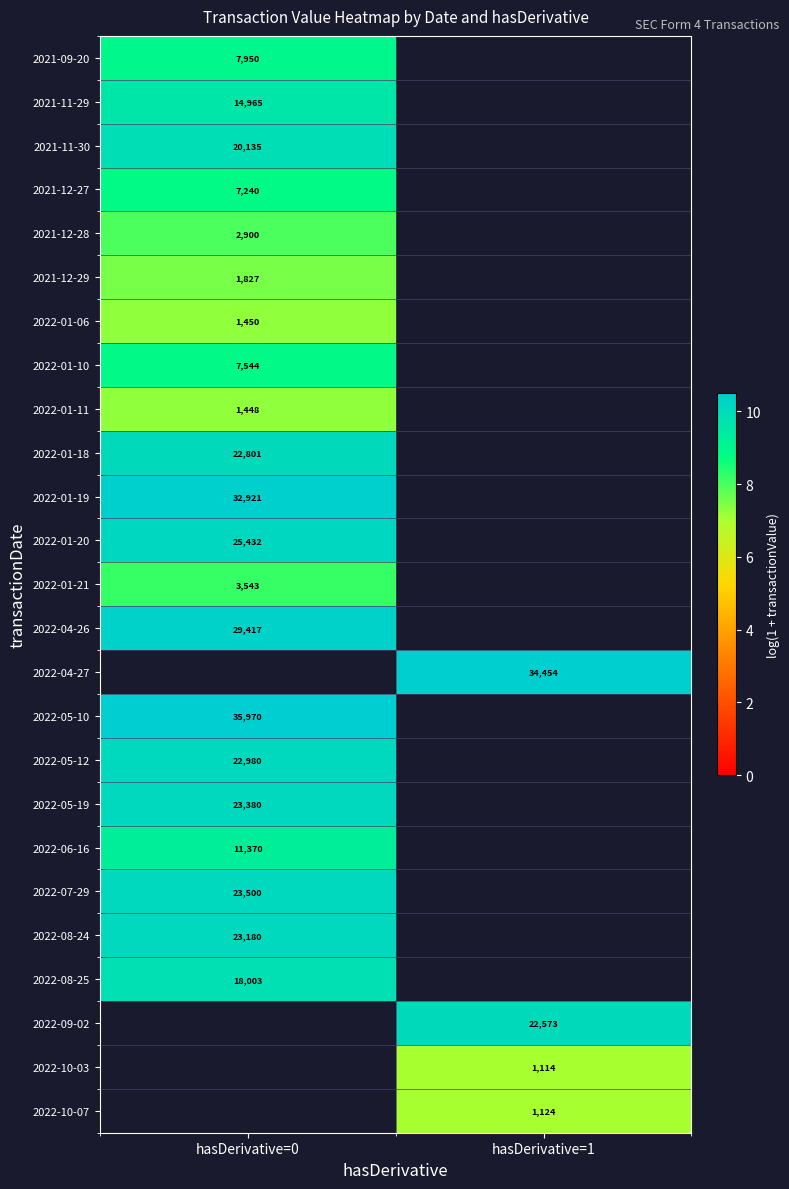

Which category has the lowest value across all series?

hasDerivative=1